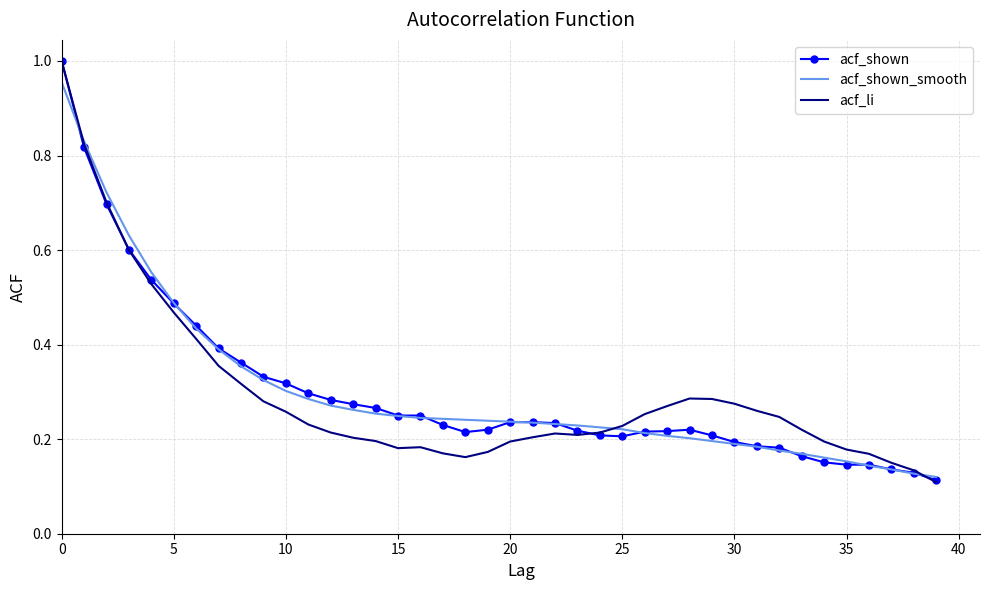

What are all the series names shown in the legend?

acf_shown, acf_shown_smooth, acf_li